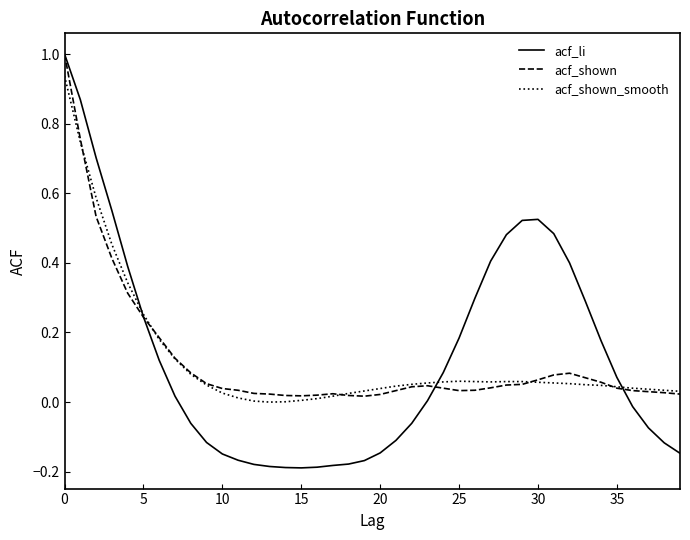

Which series has the widest spread of values?

acf_li